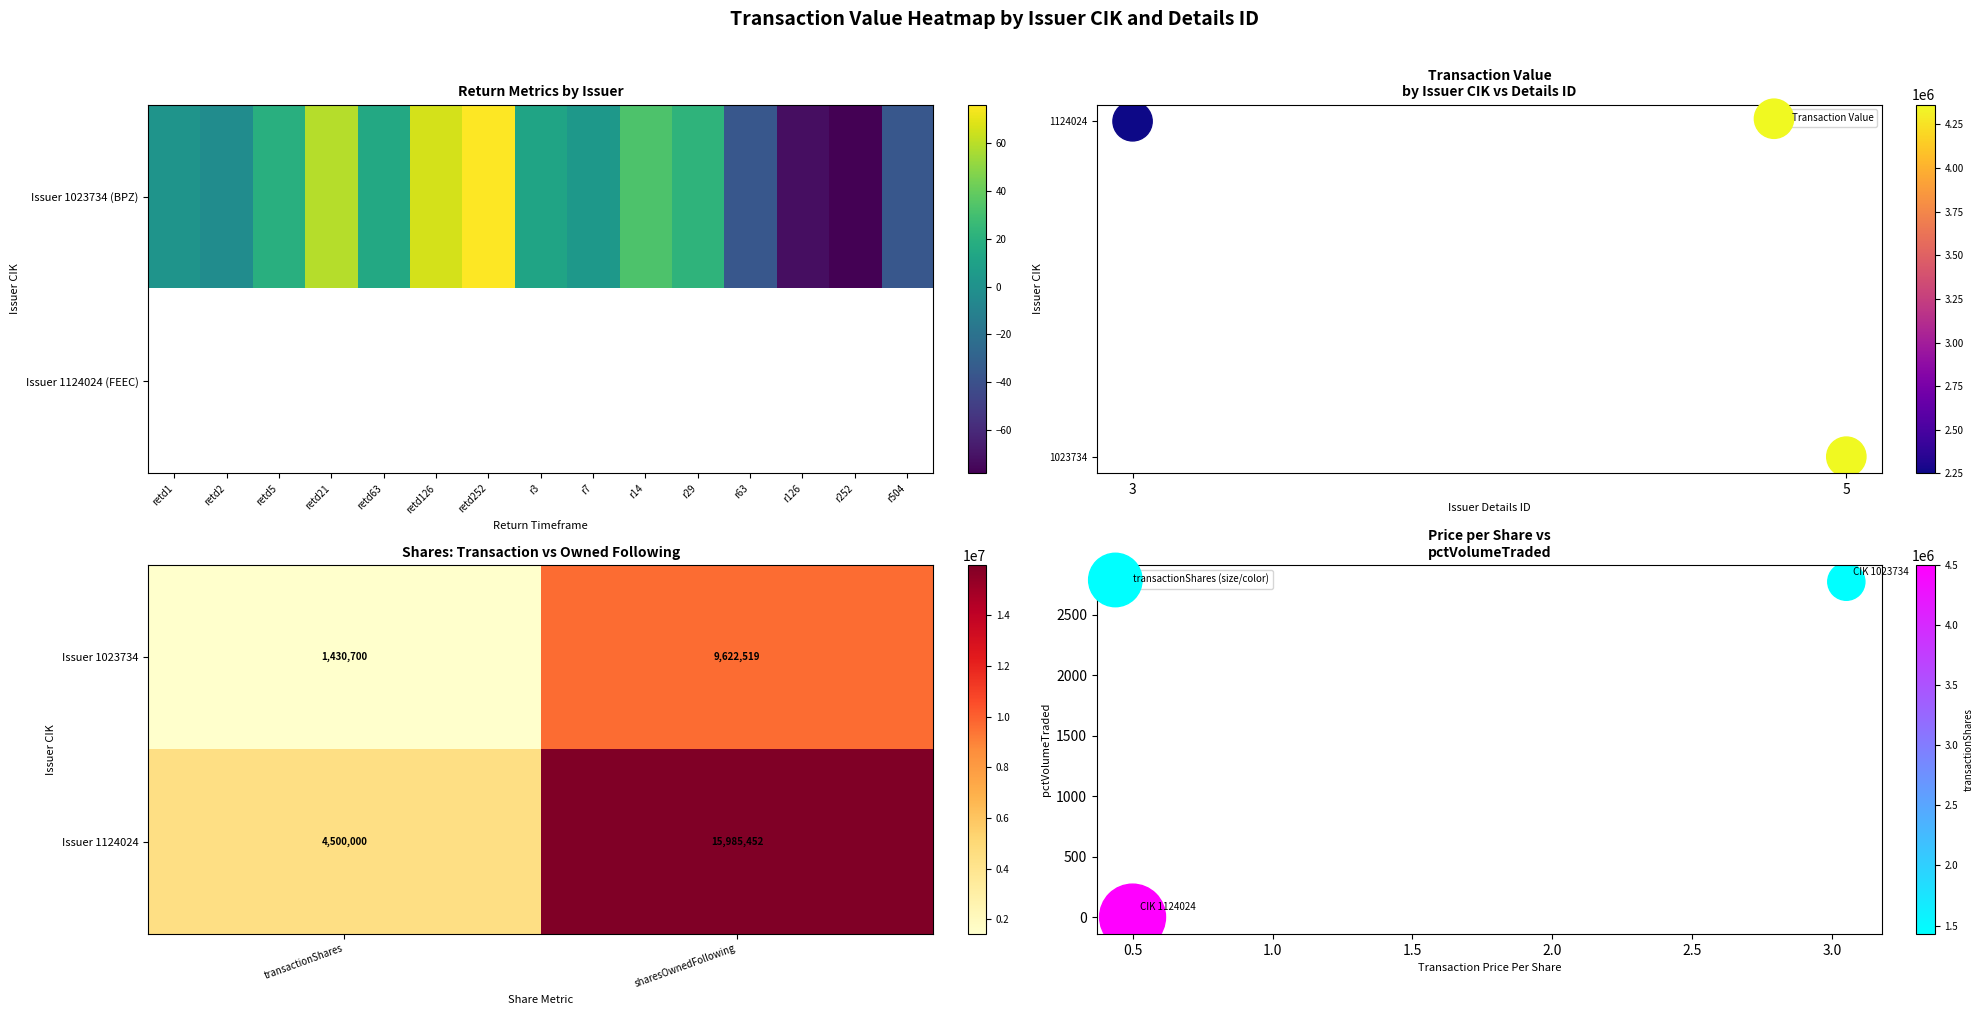

Where is Issuer 1023734 nearest to the value 5526609?

transactionShares